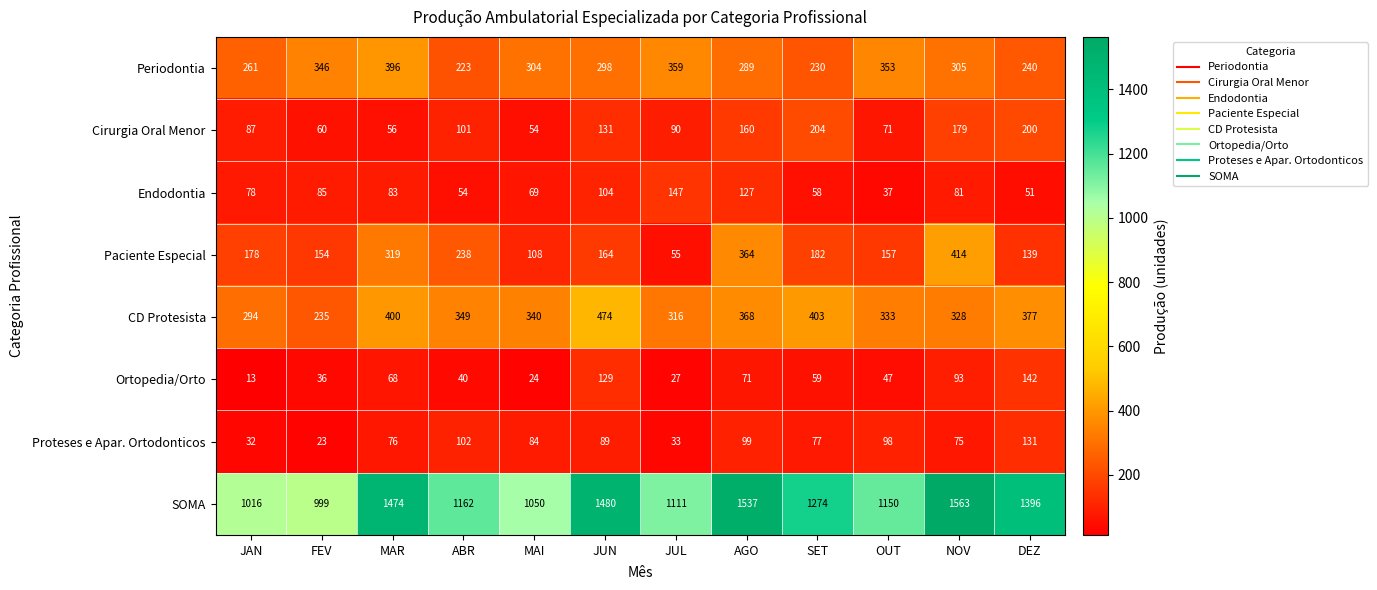

What is the minimum value shown in the chart?

13